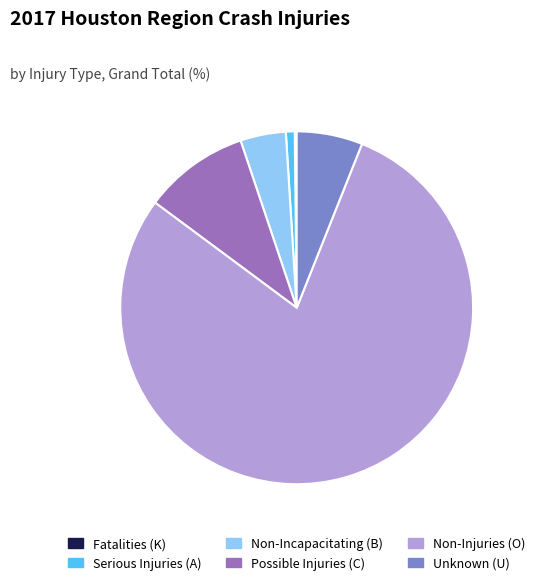

True or false: Non-Incapacitating (B) accounts for 4% of the total.

True